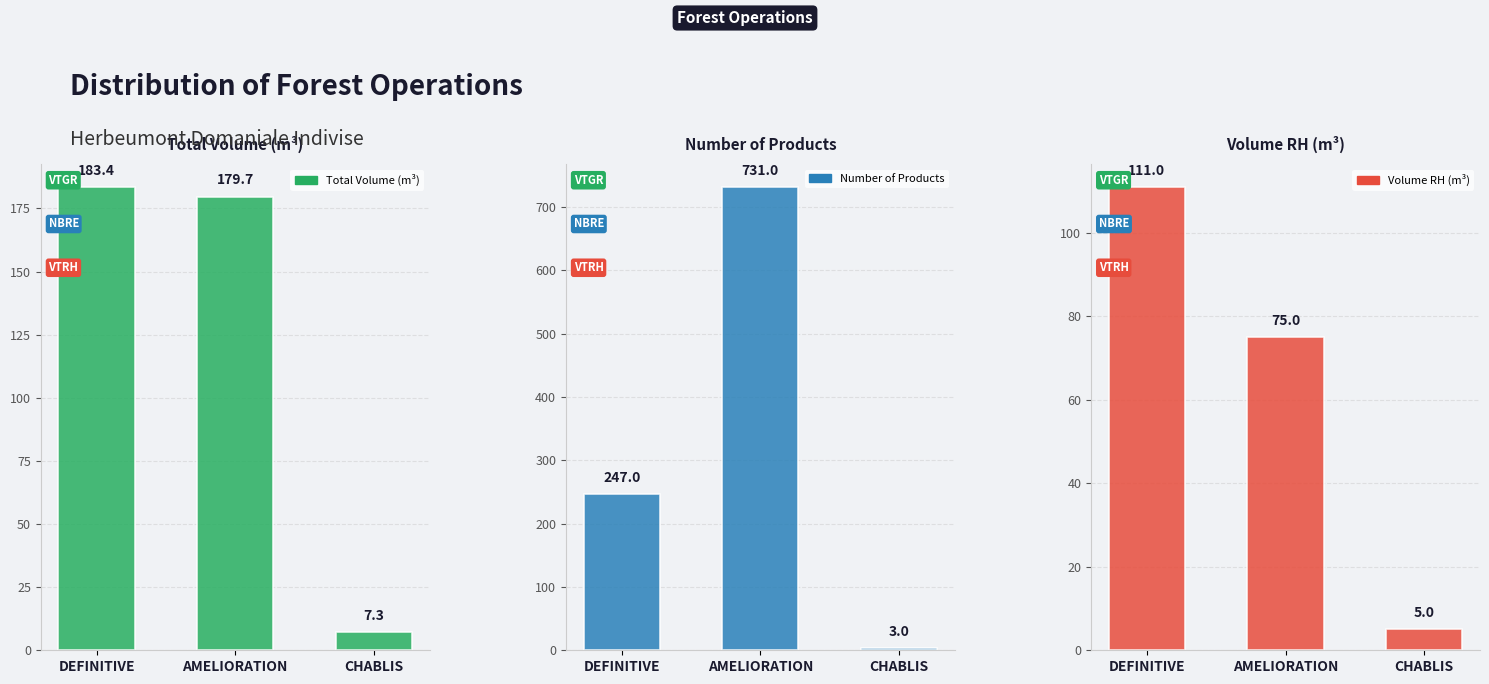

Read the Total Volume (m³) value at DEFINITIVE.

183.4